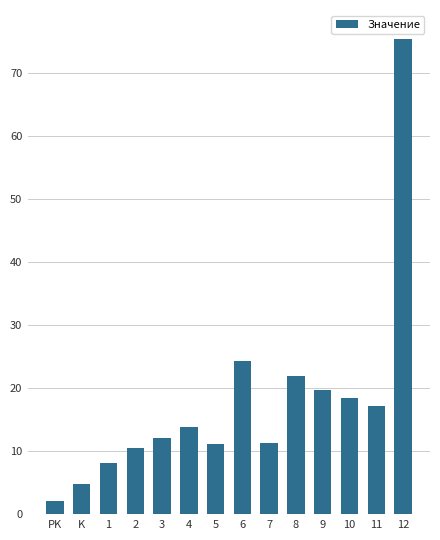

What is the label of the 9th bar from the left?

7